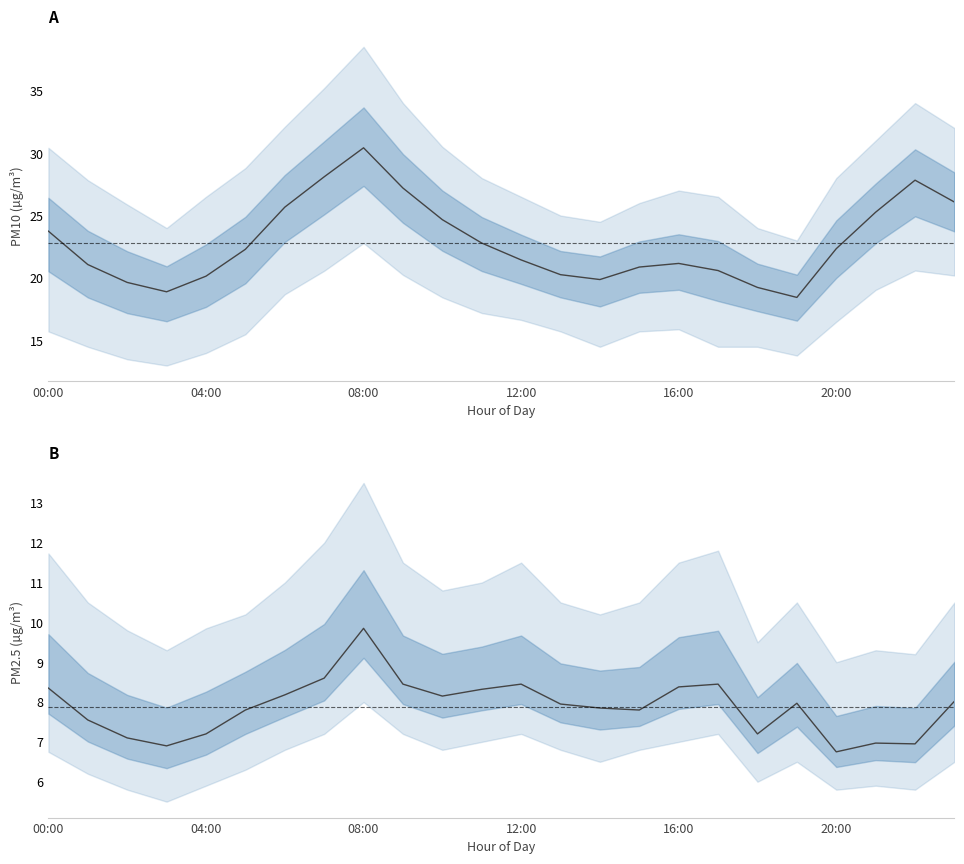

What is the maximum value shown in the chart?

30.4